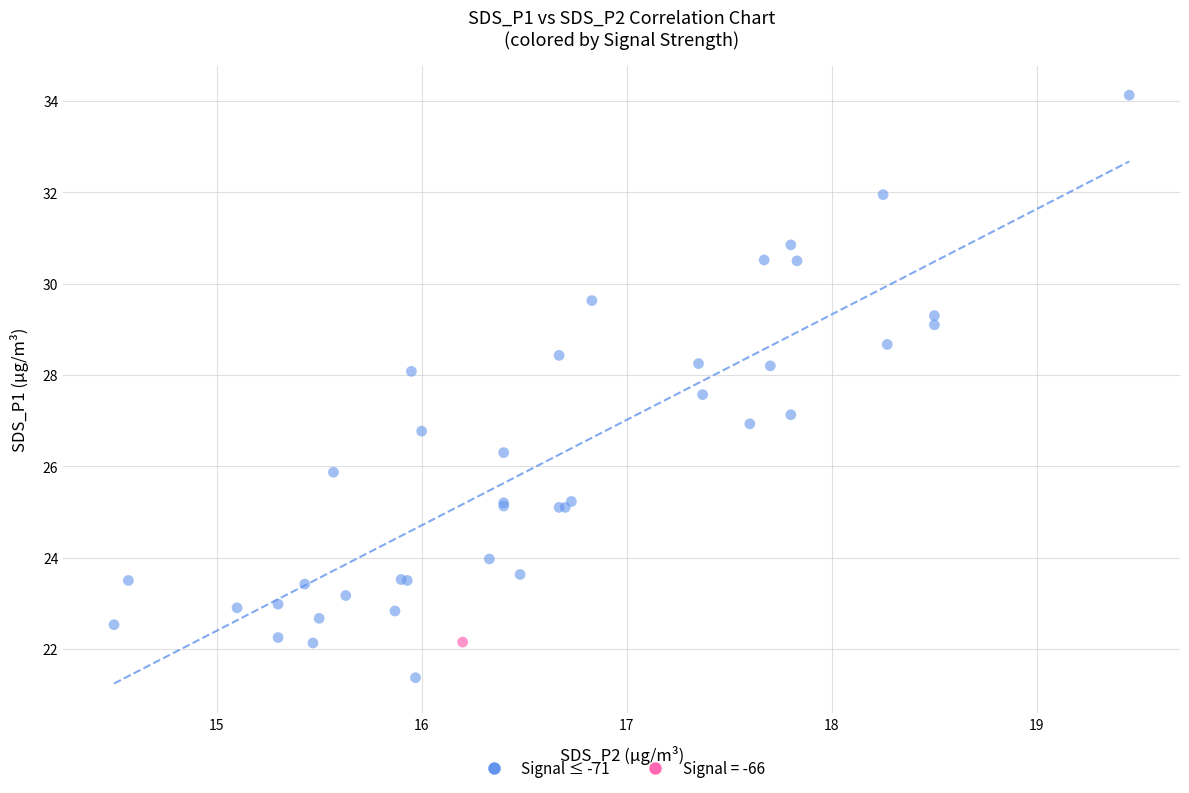

What are all the series names shown in the legend?

Signal ≤ -71, Signal = -66